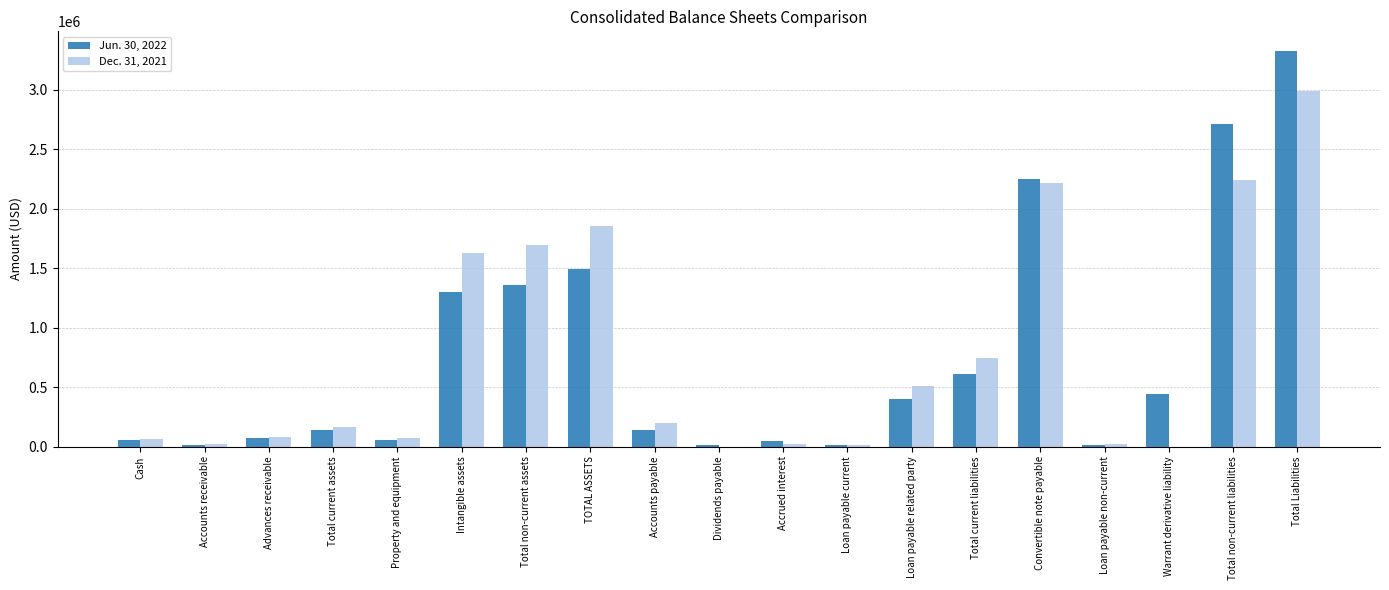

At which category is the sum across all series the highest?

Total Liabilities